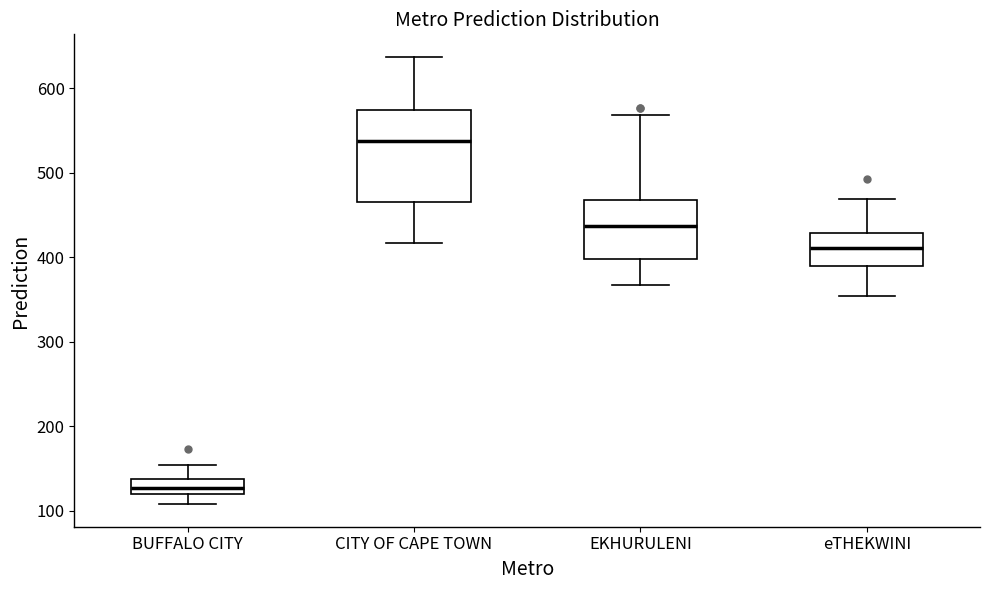

Comparing the boxes themselves (not the whiskers), which one is the tallest?

CITY OF CAPE TOWN